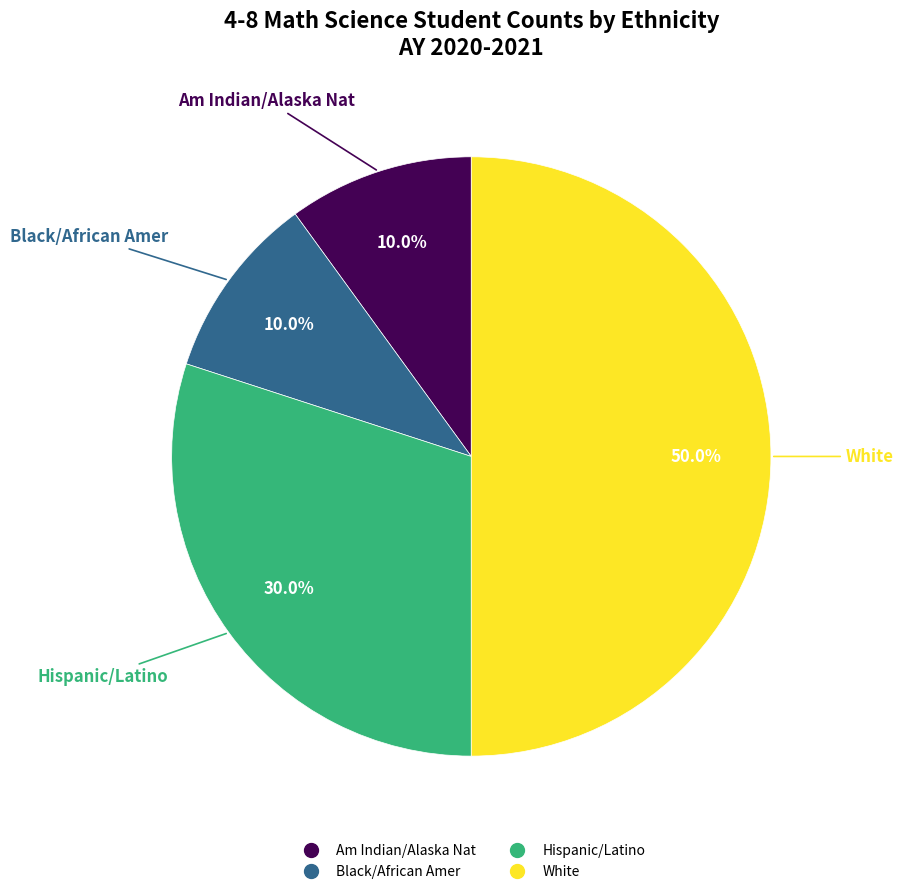

Combined, what portion of the pie is Black/African Amer and White?

60.0%